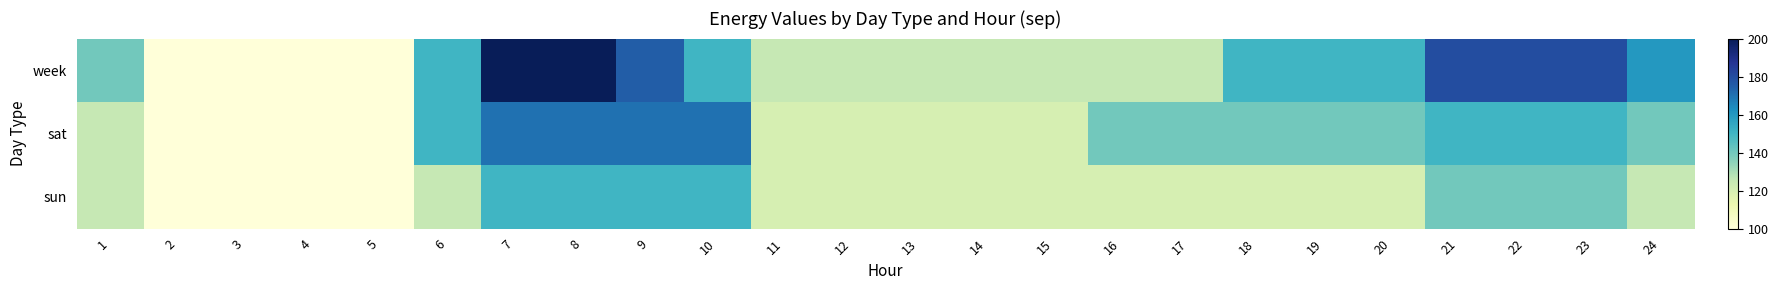

What is the spread (max minus min) of values at 23?

40